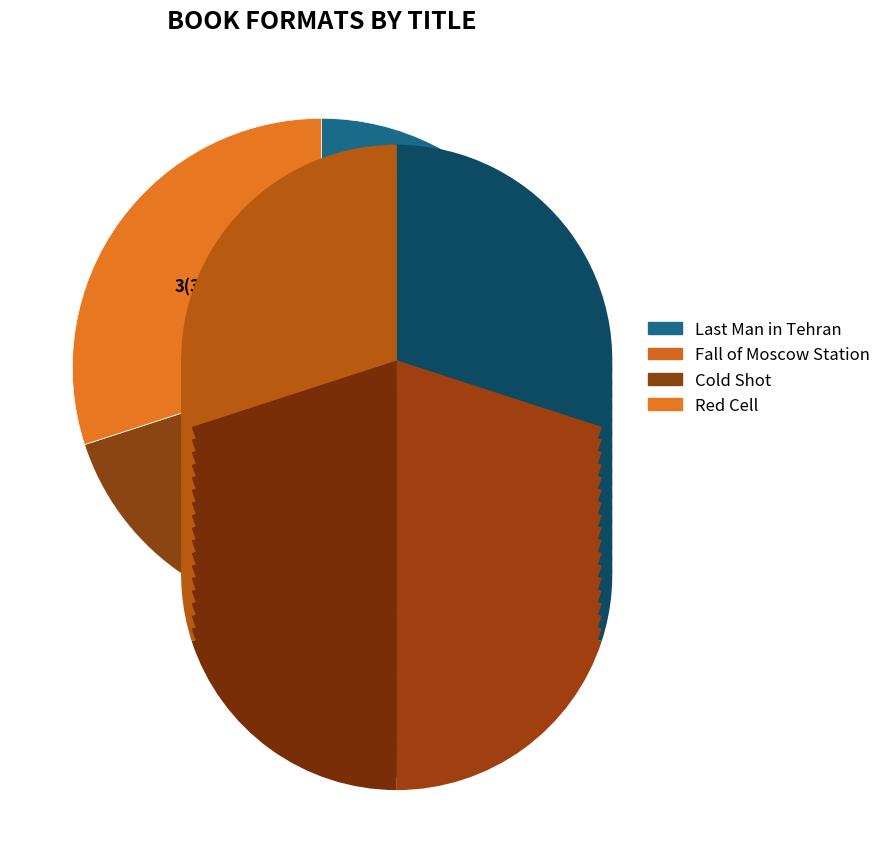

How much of the chart is everything except Cold Shot?

80.0%